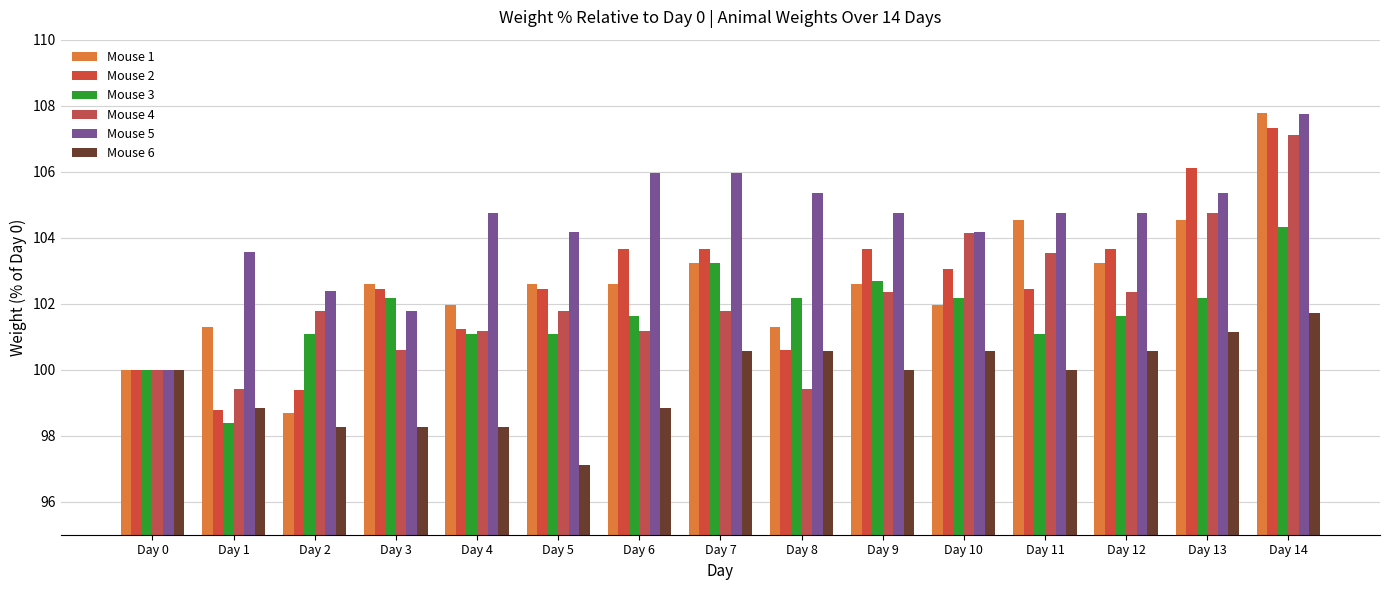

Reading left to right, what are all the values shown in this chart?

Mouse 1: Day 0=100.0	Day 1=101.3	Day 2=98.7	Day 3=102.6	Day 4=101.9	Day 5=102.6	Day 6=102.6	Day 7=103.2	Day 8=101.3	Day 9=102.6	Day 10=101.9	Day 11=104.5	Day 12=103.2	Day 13=104.5	Day 14=107.8
Mouse 2: Day 0=100.0	Day 1=98.8	Day 2=99.4	Day 3=102.4	Day 4=101.2	Day 5=102.4	Day 6=103.7	Day 7=103.7	Day 8=100.6	Day 9=103.7	Day 10=103.0	Day 11=102.4	Day 12=103.7	Day 13=106.1	Day 14=107.3
Mouse 3: Day 0=100.0	Day 1=98.4	Day 2=101.1	Day 3=102.2	Day 4=101.1	Day 5=101.1	Day 6=101.6	Day 7=103.2	Day 8=102.2	Day 9=102.7	Day 10=102.2	Day 11=101.1	Day 12=101.6	Day 13=102.2	Day 14=104.3
Mouse 4: Day 0=100.0	Day 1=99.4	Day 2=101.8	Day 3=100.6	Day 4=101.2	Day 5=101.8	Day 6=101.2	Day 7=101.8	Day 8=99.4	Day 9=102.4	Day 10=104.1	Day 11=103.6	Day 12=102.4	Day 13=104.7	Day 14=107.1
Mouse 5: Day 0=100.0	Day 1=103.6	Day 2=102.4	Day 3=101.8	Day 4=104.8	Day 5=104.2	Day 6=106.0	Day 7=106.0	Day 8=105.4	Day 9=104.8	Day 10=104.2	Day 11=104.8	Day 12=104.8	Day 13=105.4	Day 14=107.7
Mouse 6: Day 0=100.0	Day 1=98.9	Day 2=98.3	Day 3=98.3	Day 4=98.3	Day 5=97.1	Day 6=98.9	Day 7=100.6	Day 8=100.6	Day 9=100.0	Day 10=100.6	Day 11=100.0	Day 12=100.6	Day 13=101.1	Day 14=101.7